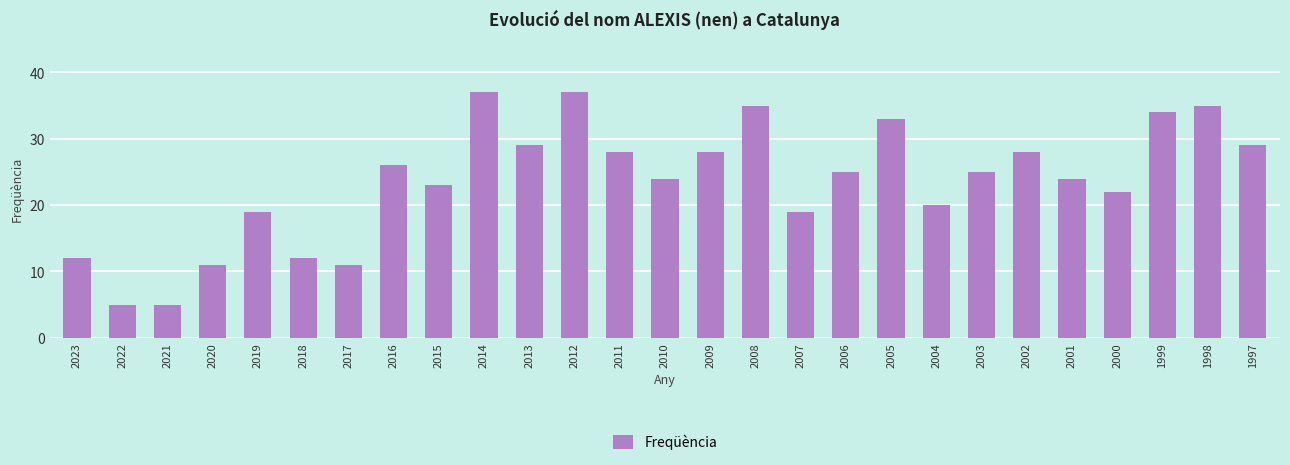

What is the difference between the values at 2012 and 1997?

8